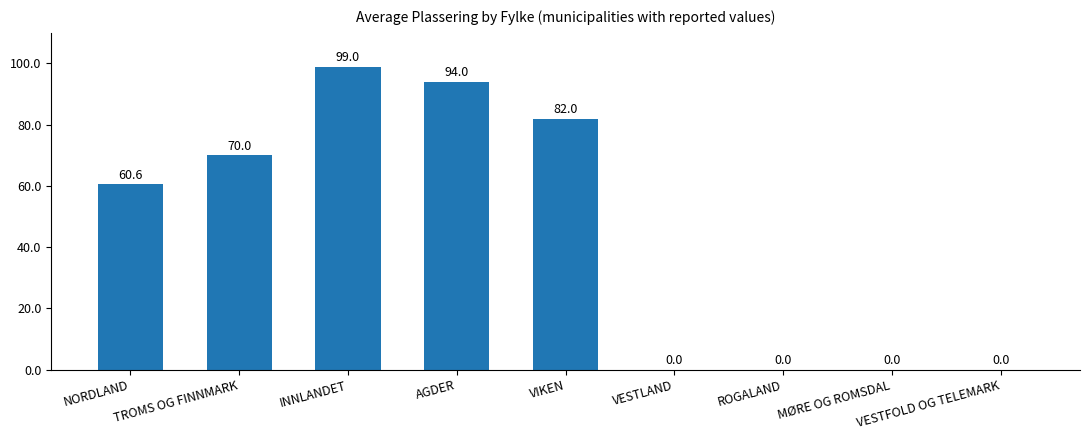

The value at MØRE OG ROMSDAL is 0.0. True or false?

True